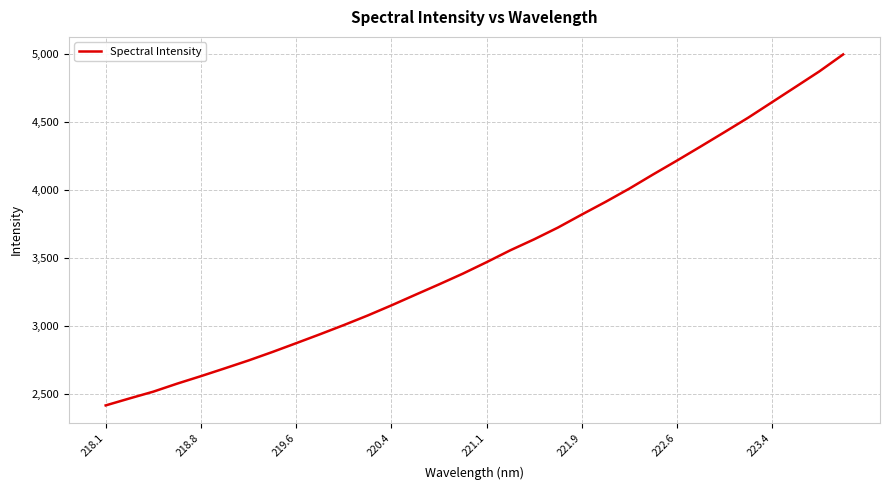

What is the greatest value displayed?

5000.0